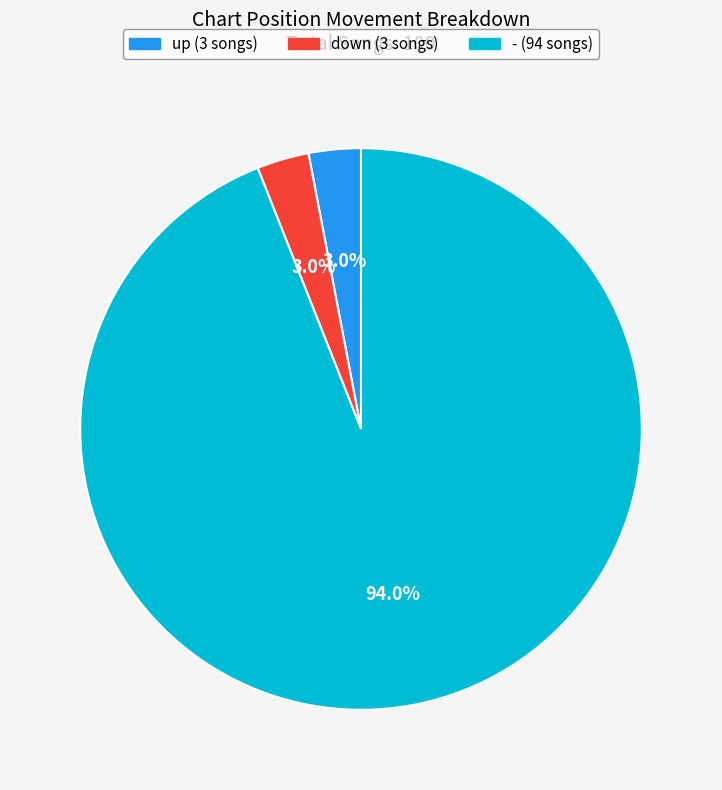

What is the largest slice in the pie chart?

-